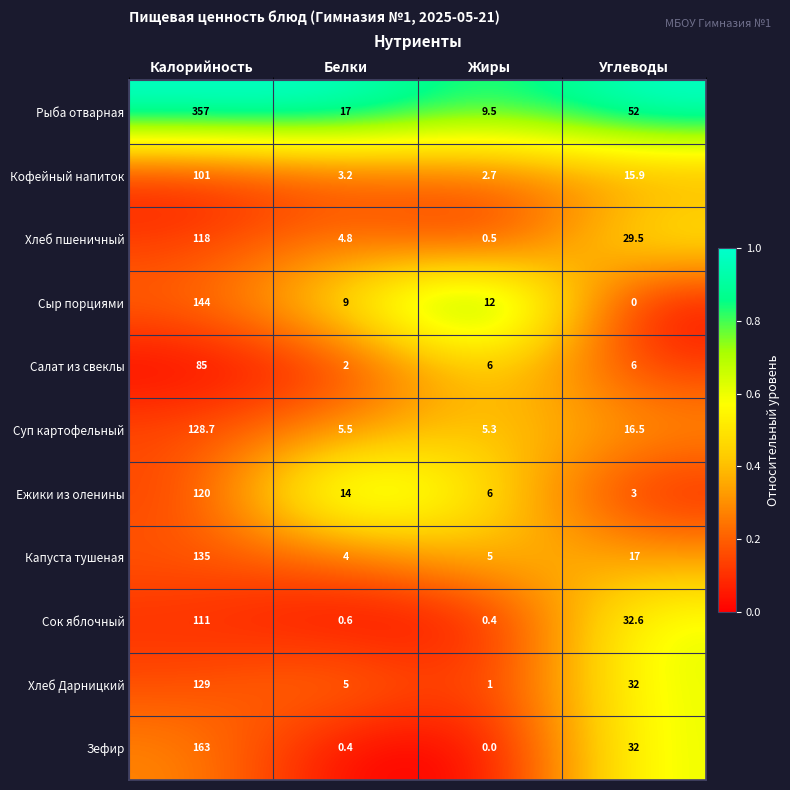

What is the lowest value of the Хлеб пшеничный series?

0.5